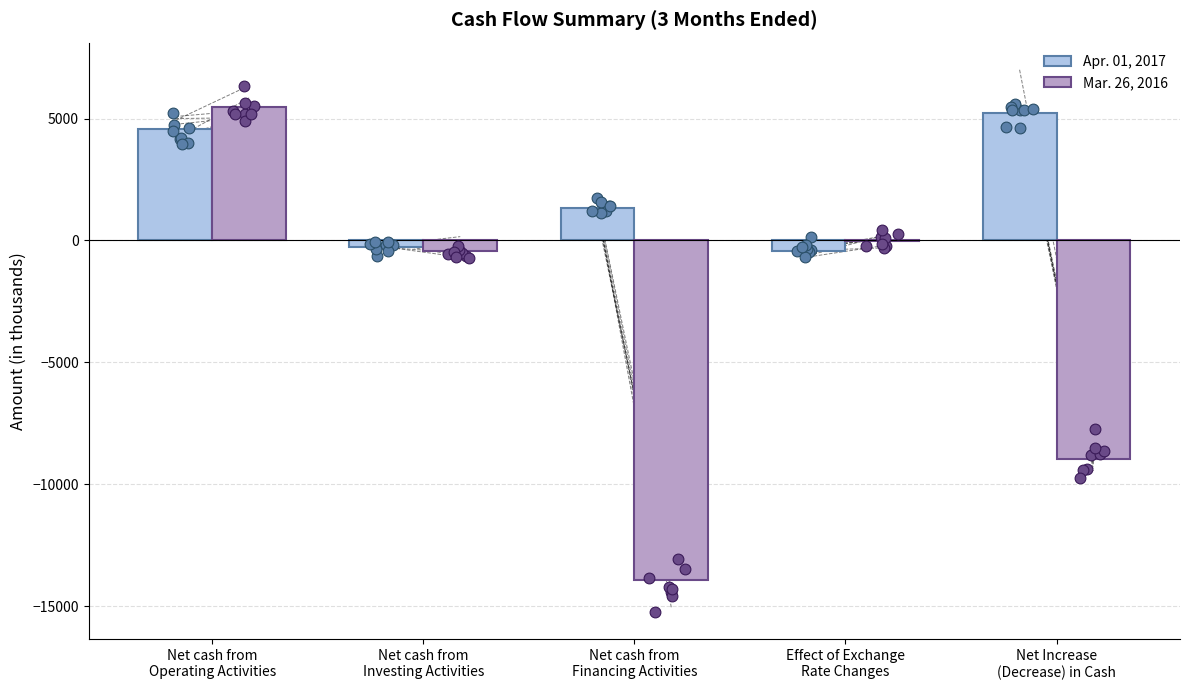

At which category is the sum across all series the highest?

Net cash from
Operating Activities